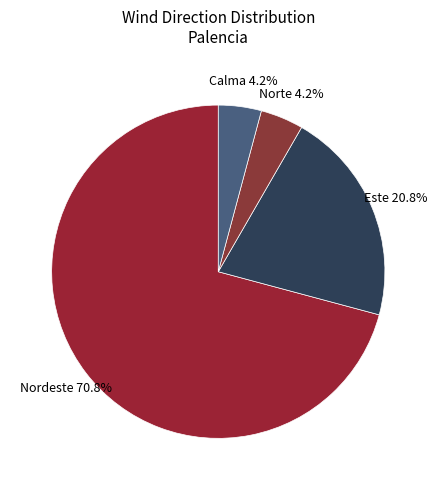

What is the ratio of the value at Calma to the value at Este?

0.2